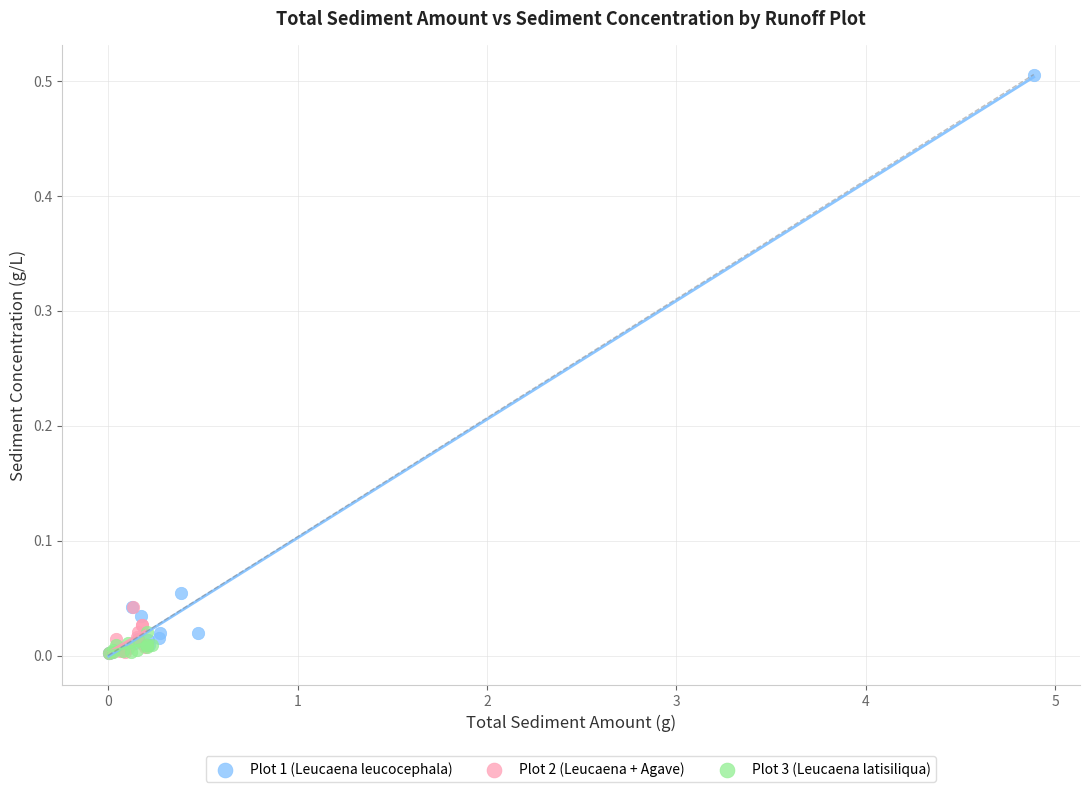

Which series reaches the maximum Y coordinate?

Plot 1 (Leucaena leucocephala)